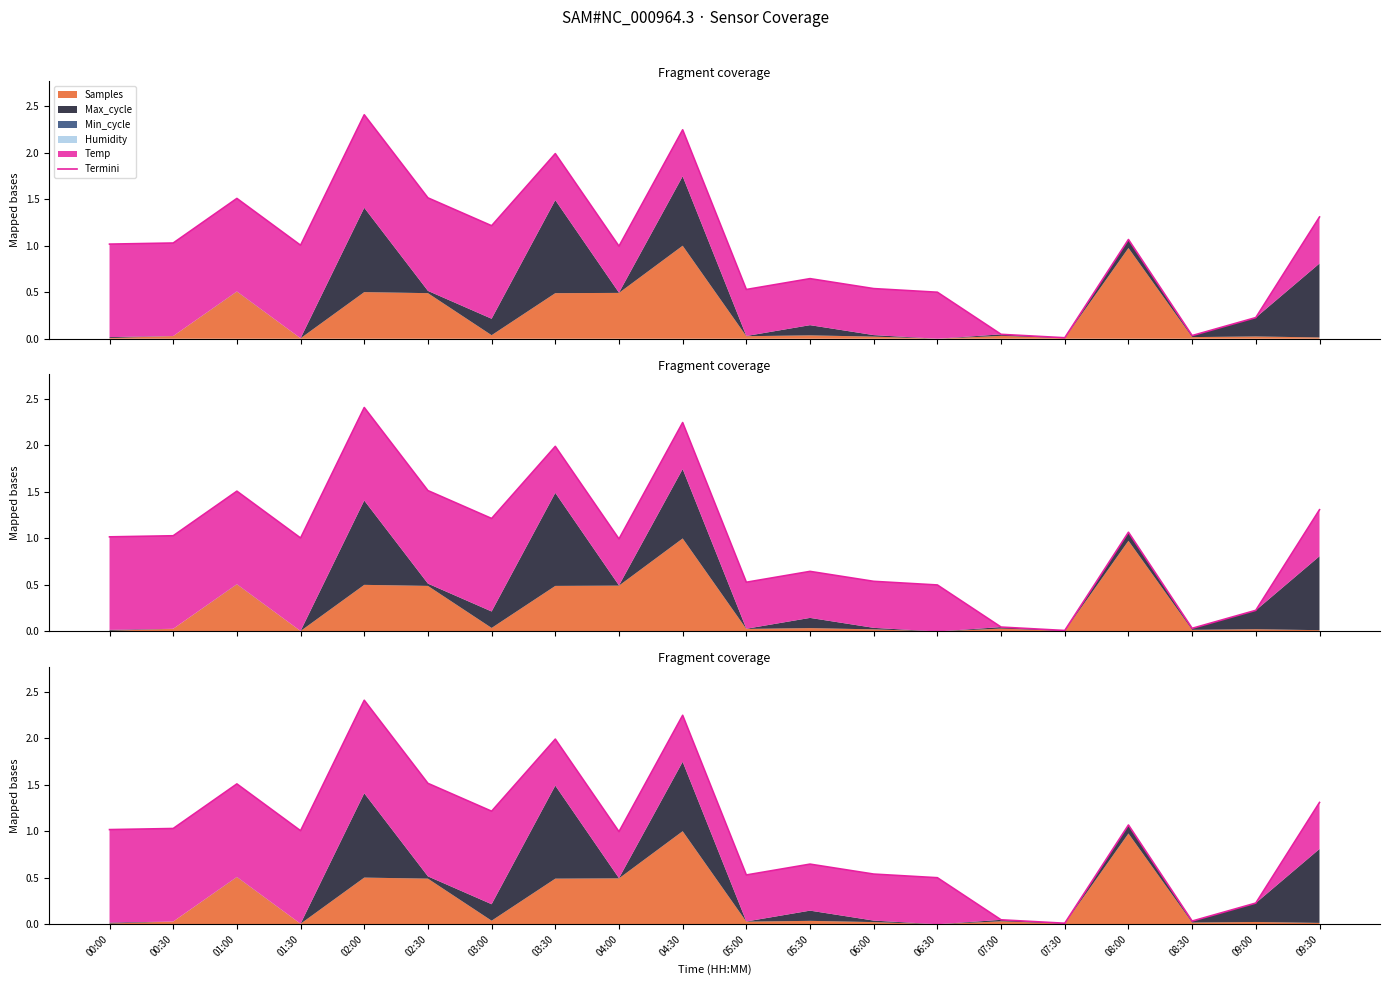

The value at 08:30 is 0.0. True or false?

True